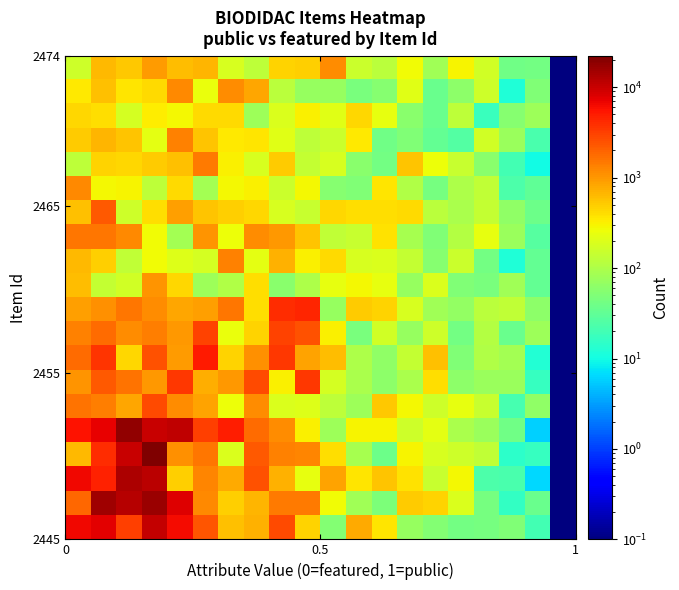

Count the number of categories in the chart.

20